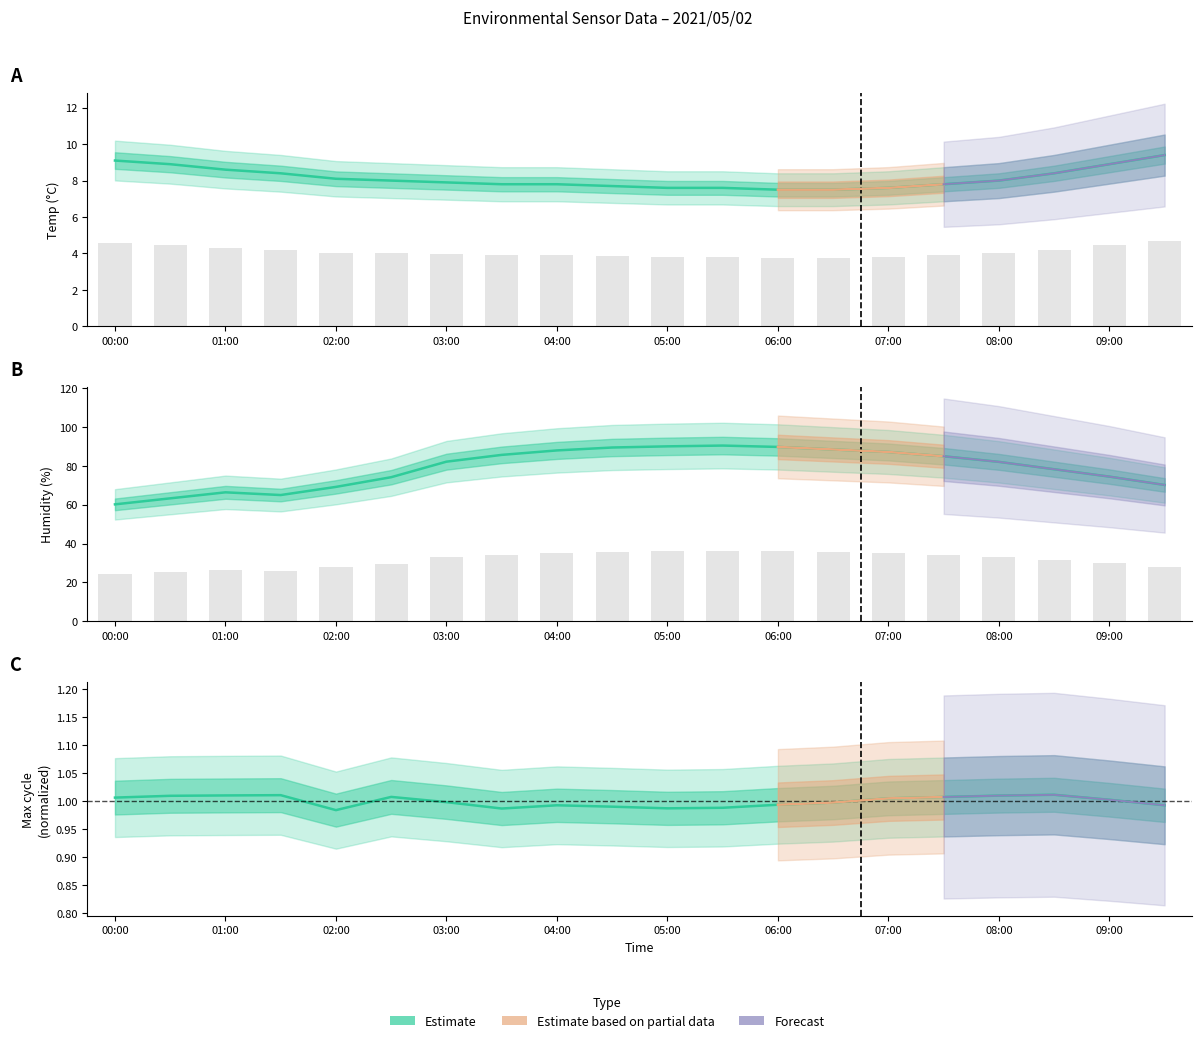

List the series in order of their peak value, highest first.

Humidity, Temp, Max_cycle